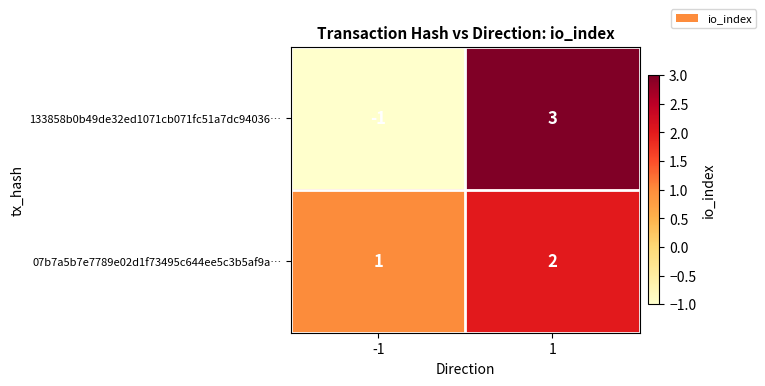

At which category is the sum across all series the highest?

1